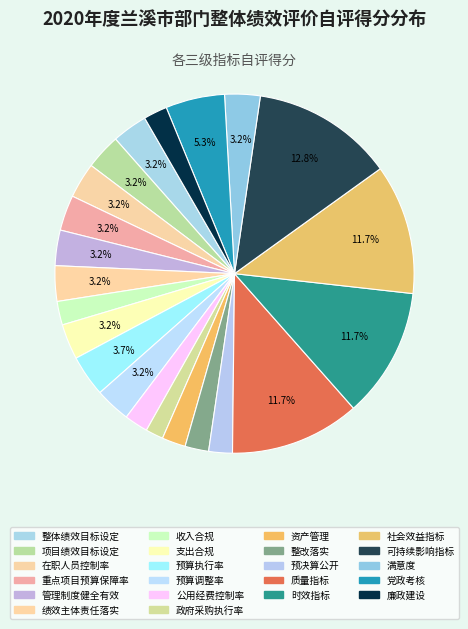

Between 在职人员控制率 and 党政考核, which is larger?

党政考核